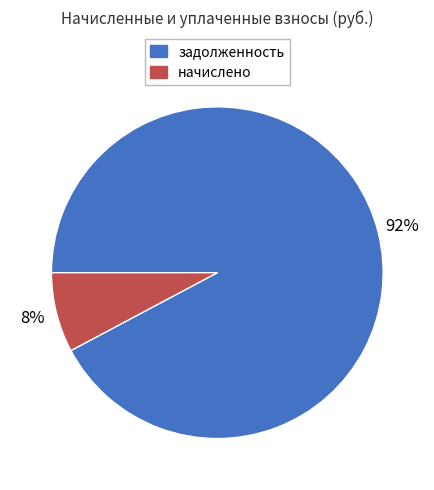

To the nearest percent, what is the average slice percentage?

50%